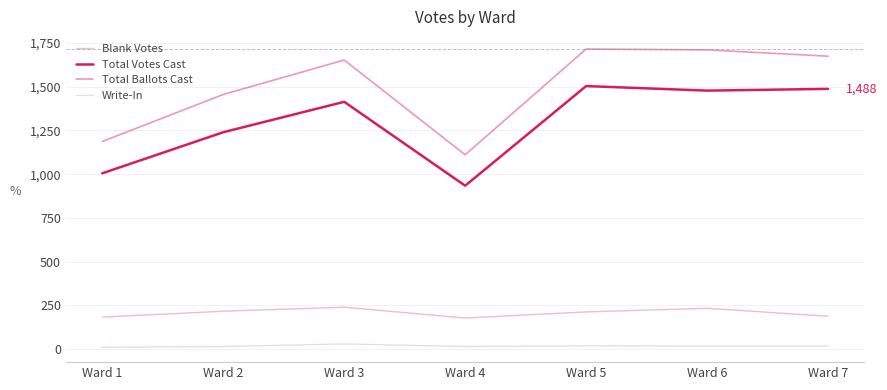

Is the value of Total Votes Cast at Ward 1 greater than the value of Write-In at Ward 2?

Yes